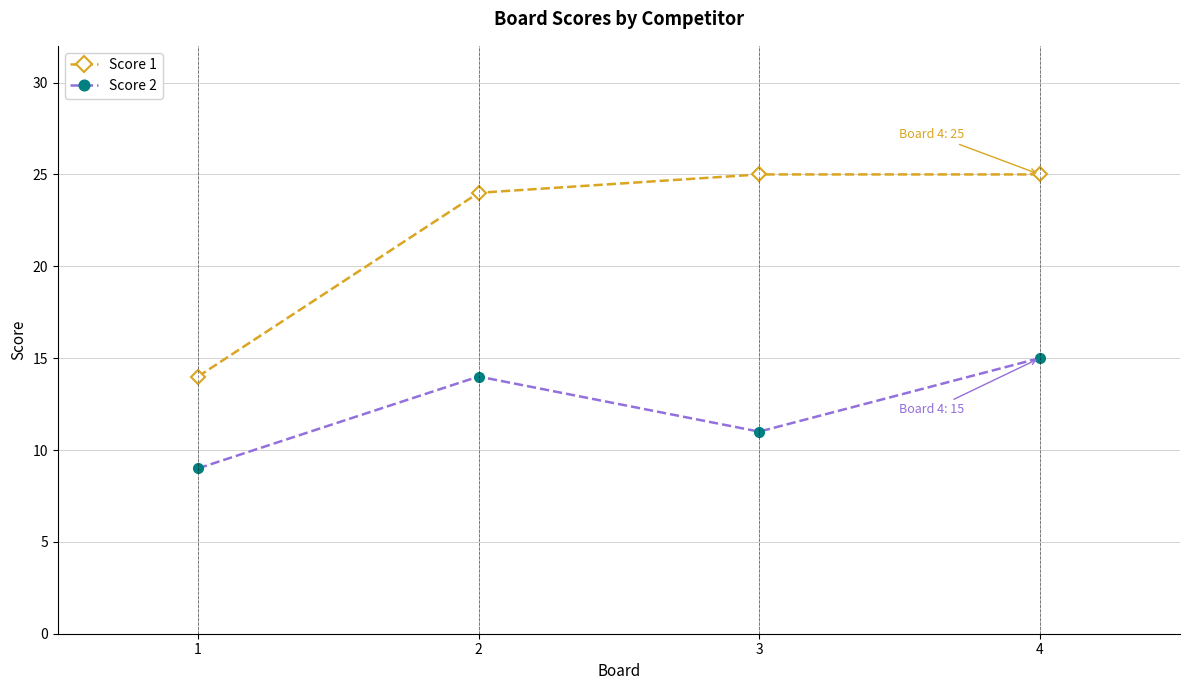

What are all the series names shown in the legend?

Score 1, Score 2